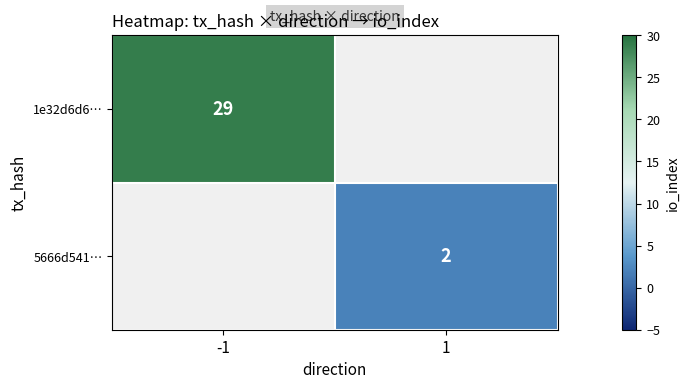

The 5666d541… series shows 2 at 1. True or false?

True